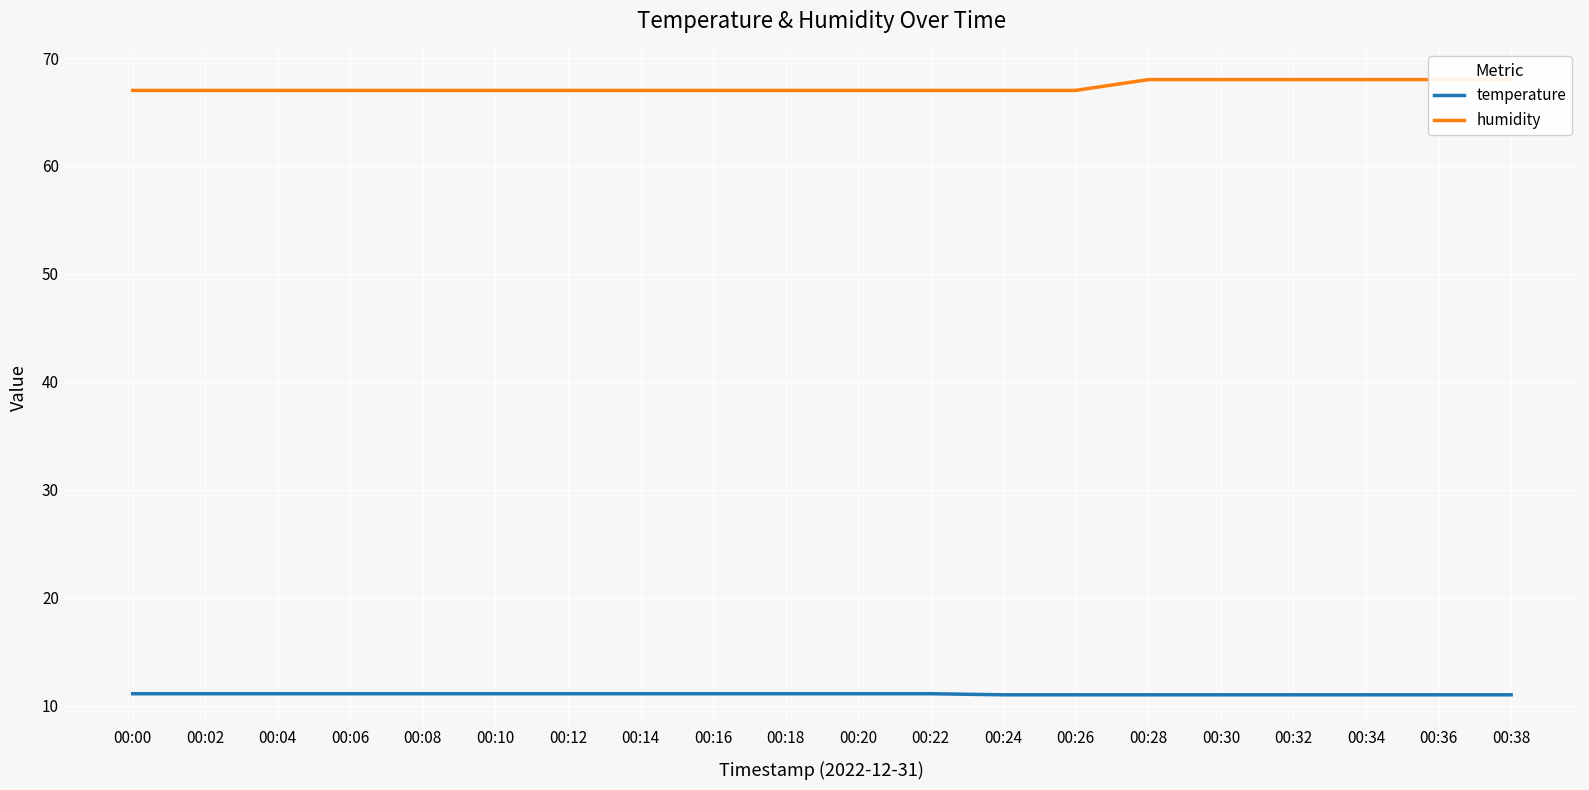

True or false: temperature has more than 0 points higher than both neighbors.

False